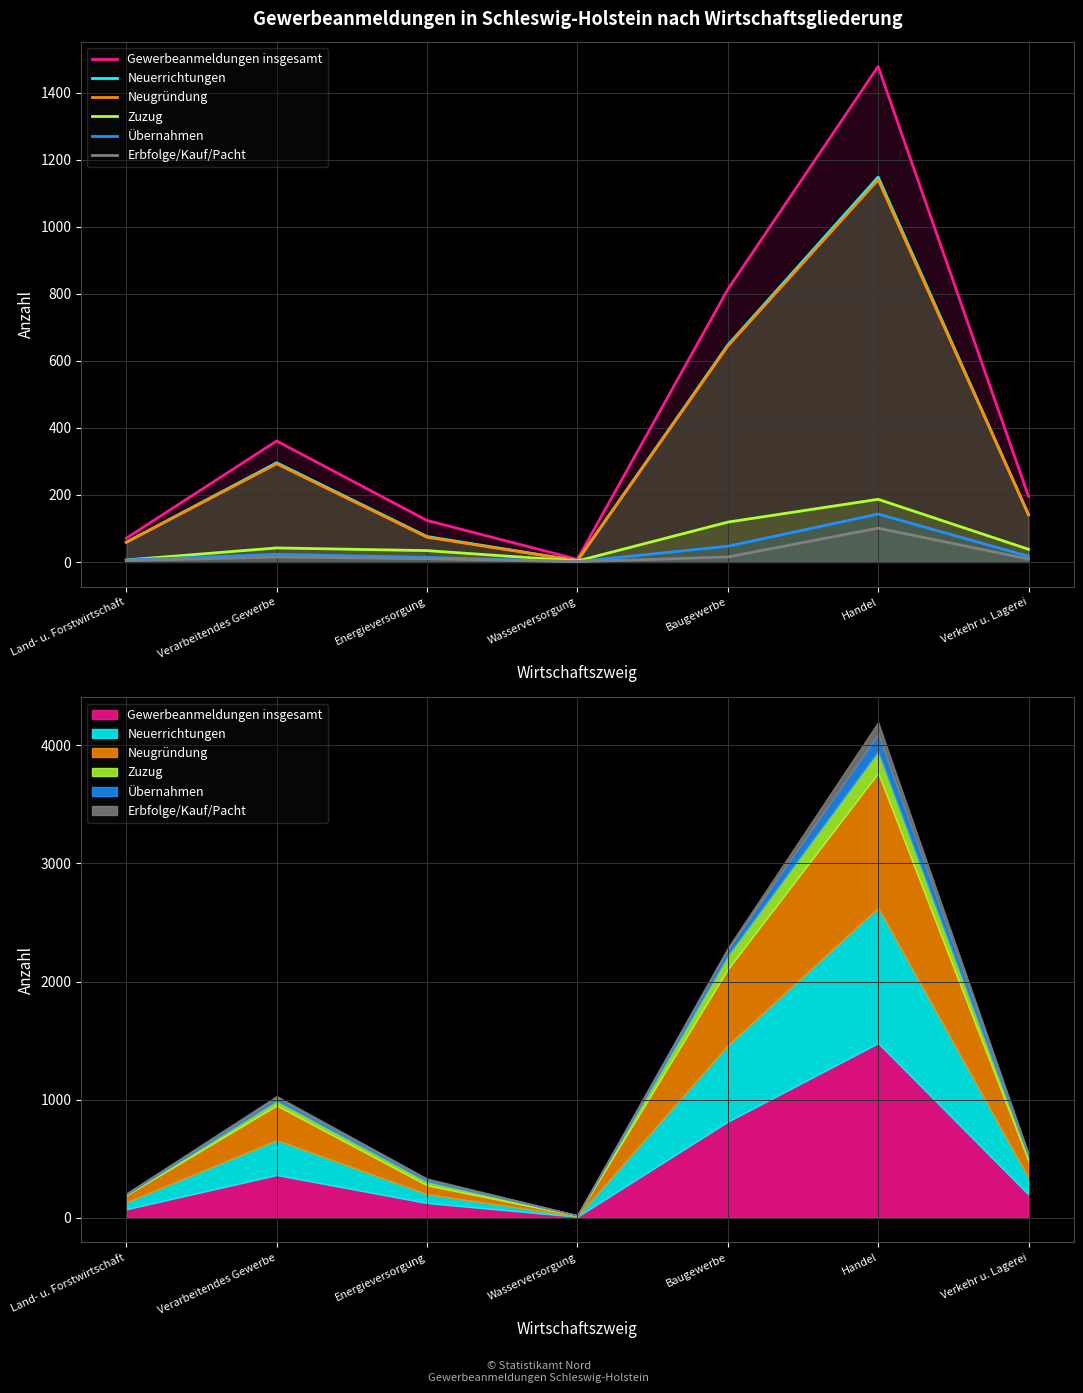

What is the average value of the Erbfolge/Kauf/Pacht series?

22